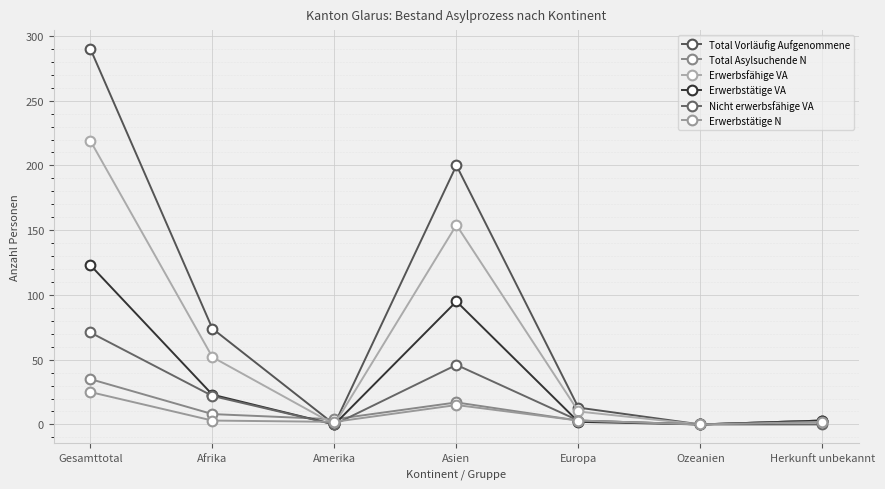

How many lines are shown in the chart?

6